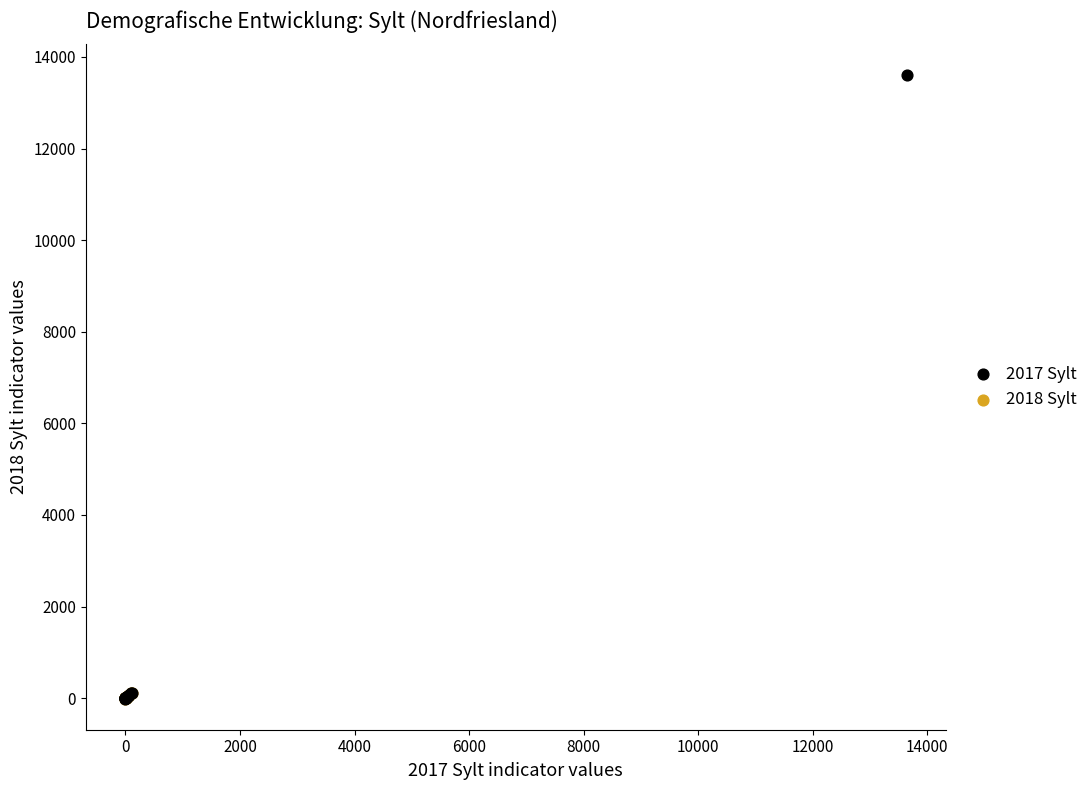

Which series has the largest Y range (max minus min)?

2017 Sylt